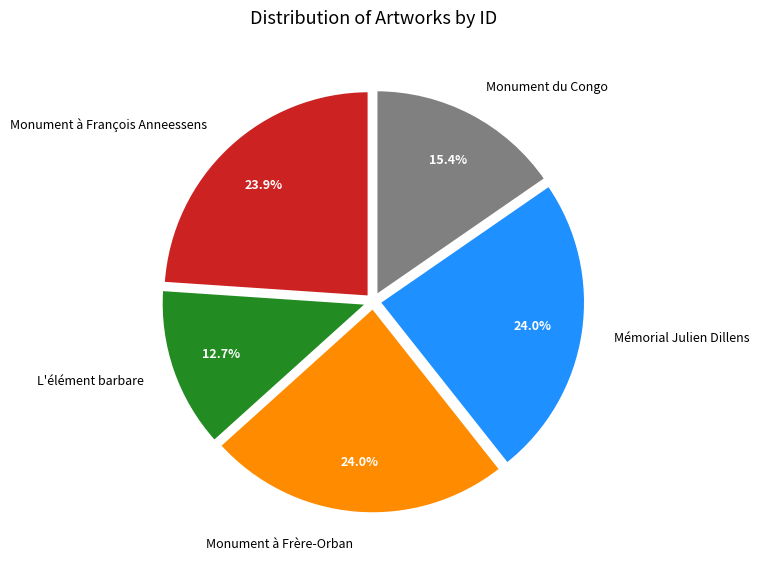

Is there a majority slice in this chart?

No